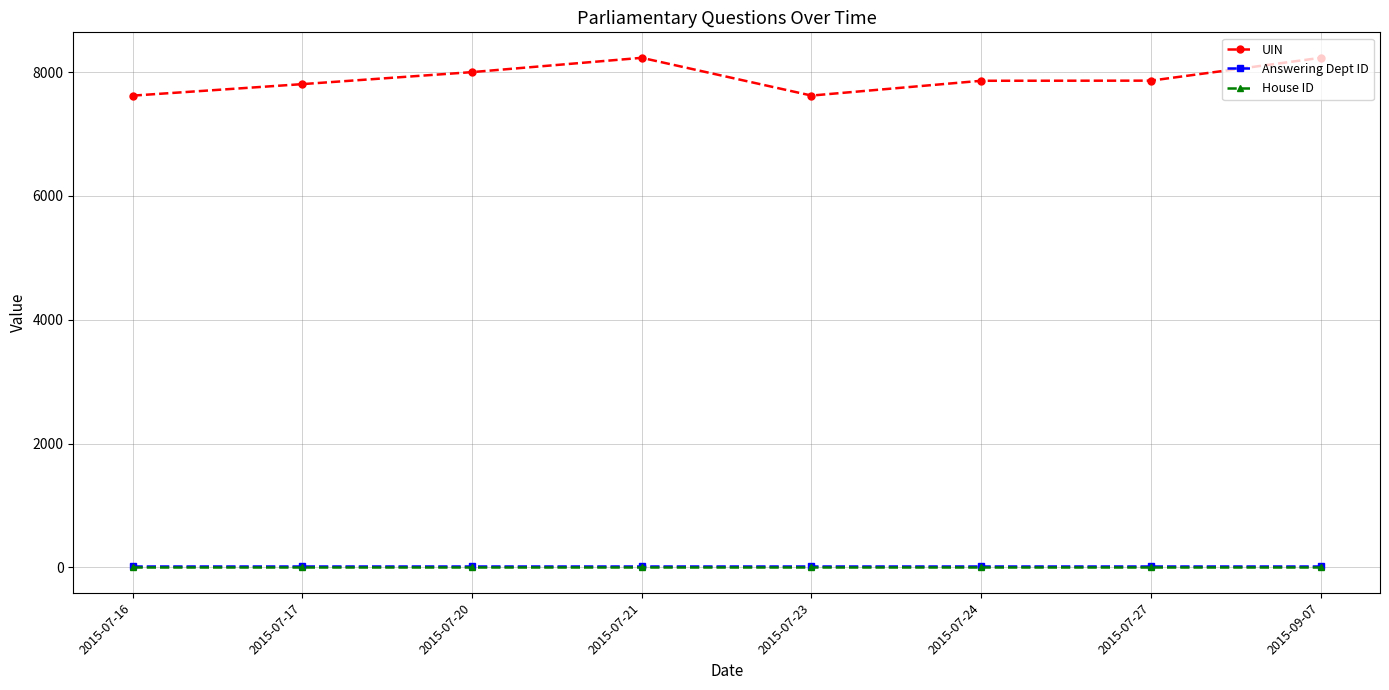

What is the maximum value shown in the chart?

8232